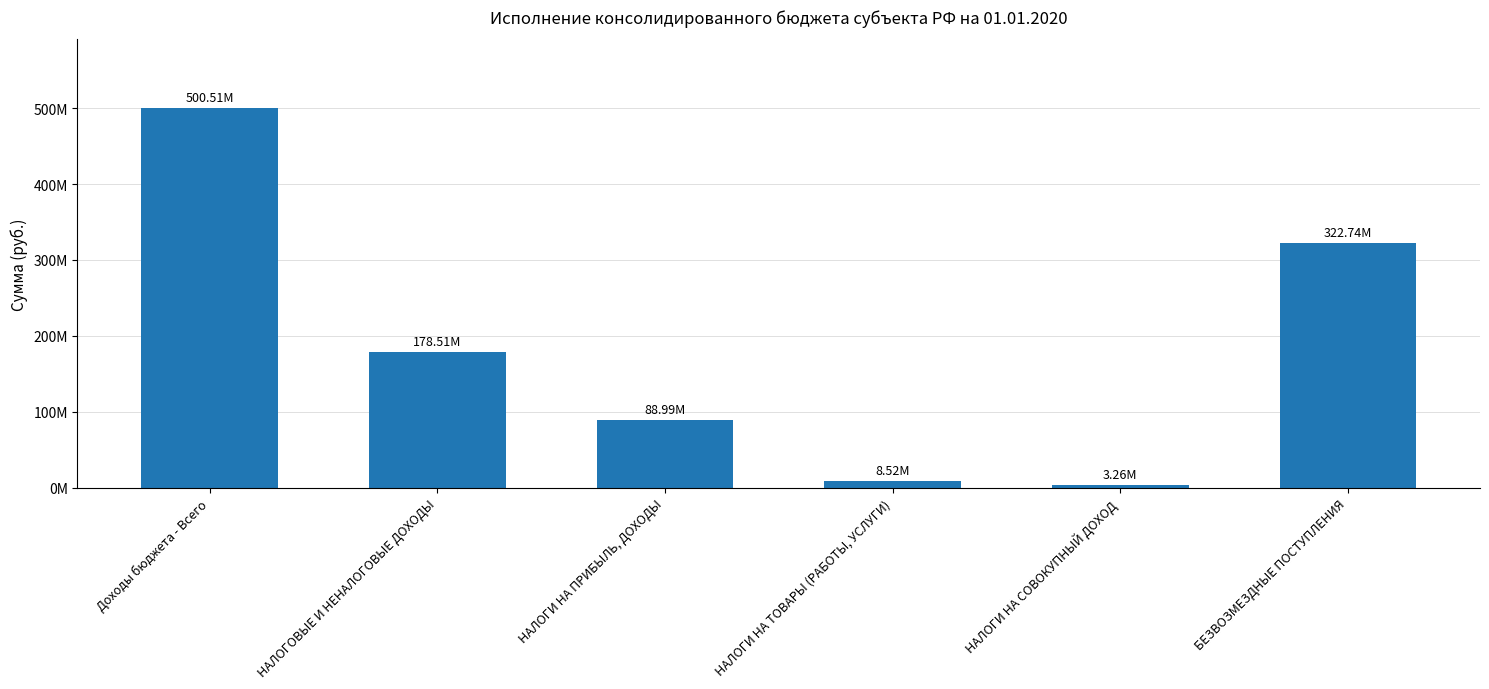

Rank the categories by value from highest to lowest.

Доходы бюджета - Всего, БЕЗВОЗМЕЗДНЫЕ ПОСТУПЛЕНИЯ, НАЛОГОВЫЕ И НЕНАЛОГОВЫЕ ДОХОДЫ, НАЛОГИ НА ПРИБЫЛЬ, ДОХОДЫ, НАЛОГИ НА ТОВАРЫ (РАБОТЫ, УСЛУГИ), НАЛОГИ НА СОВОКУПНЫЙ ДОХОД